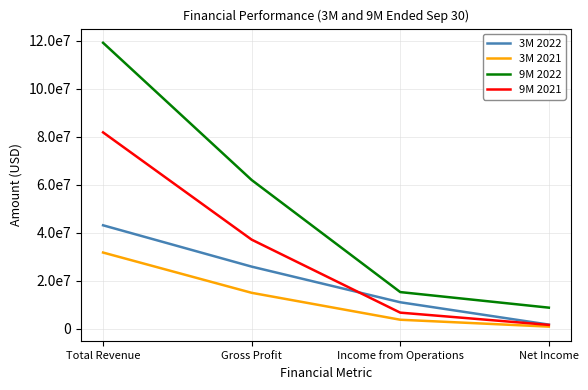

Is the value of 9M 2021 at Income from Operations greater than the value of 3M 2021 at Gross Profit?

No